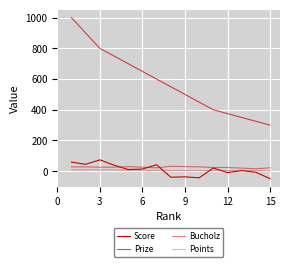

Does the chart have visible grid lines?

Yes